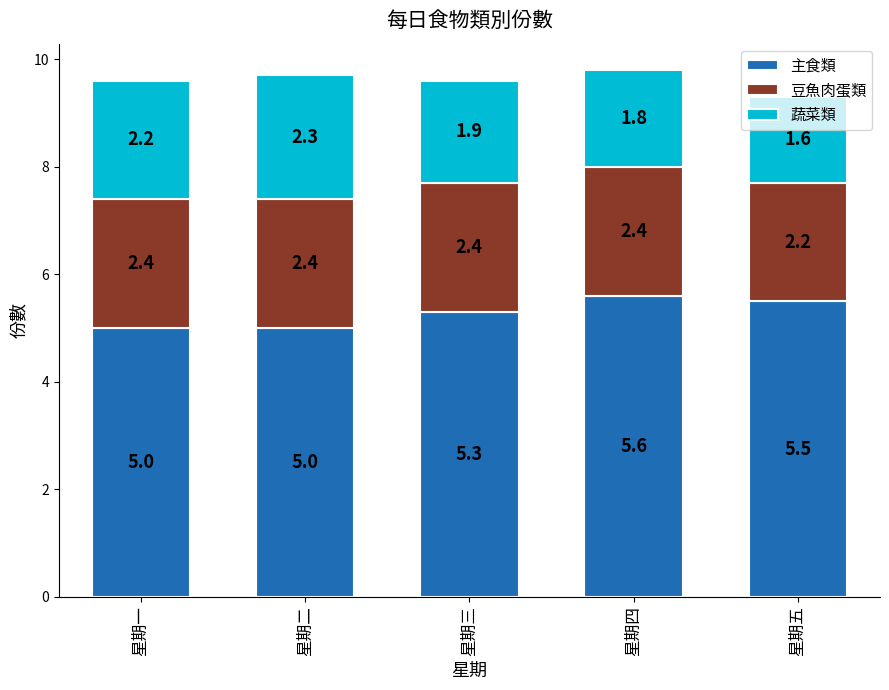

What is the highest value of the 主食類 series?

5.6